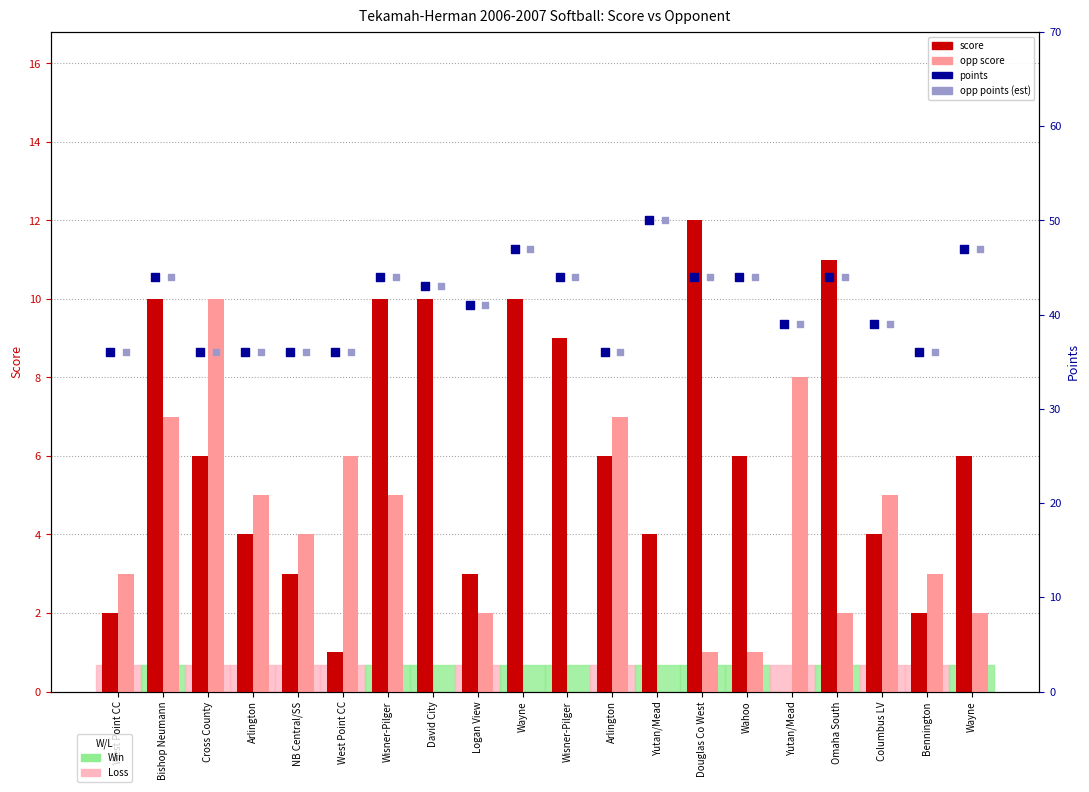

Which series has the largest total across all categories?

points